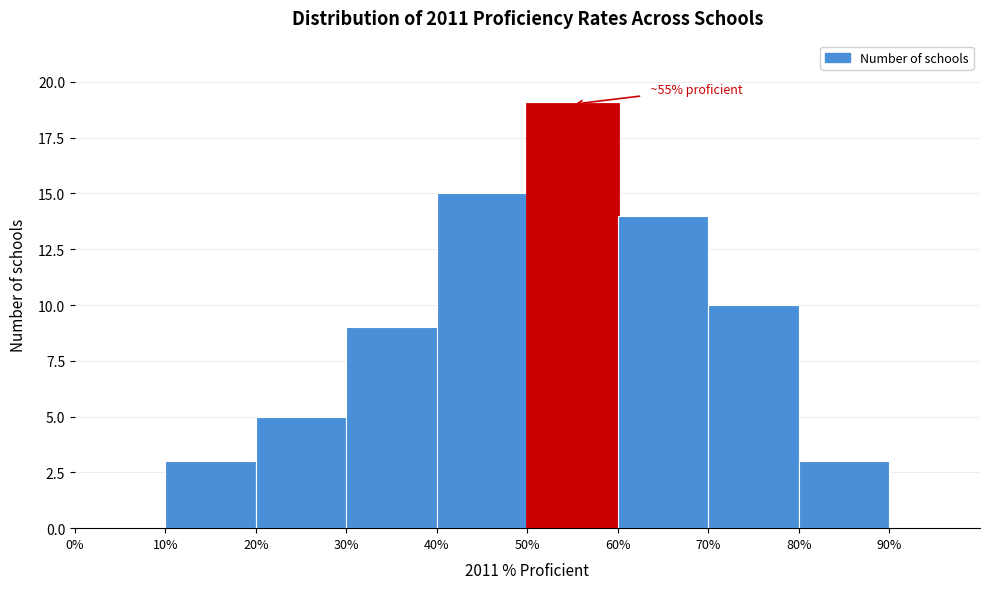

Which range on the x-axis has the tallest bar?

50 to 60